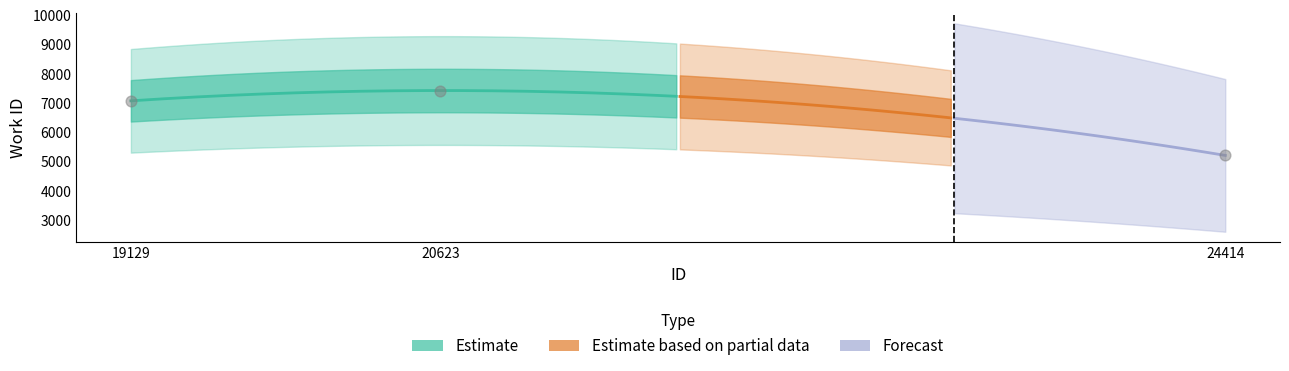

Approximately how many times larger is the value at 19129 compared to 20623?

1.0